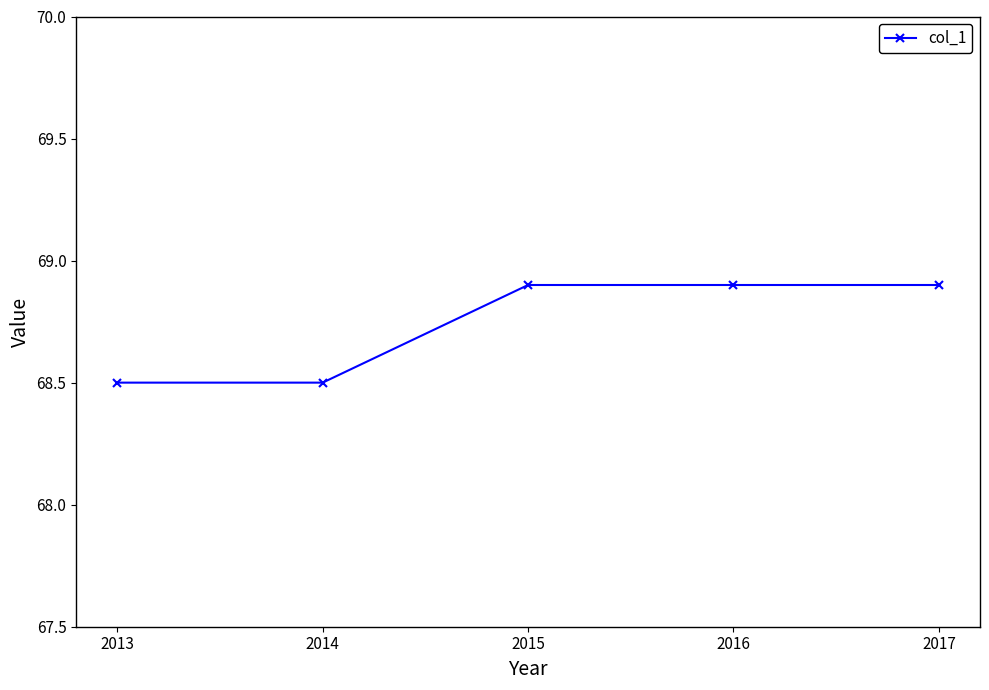

True or false: there are more than 1 points higher than both neighbors.

False